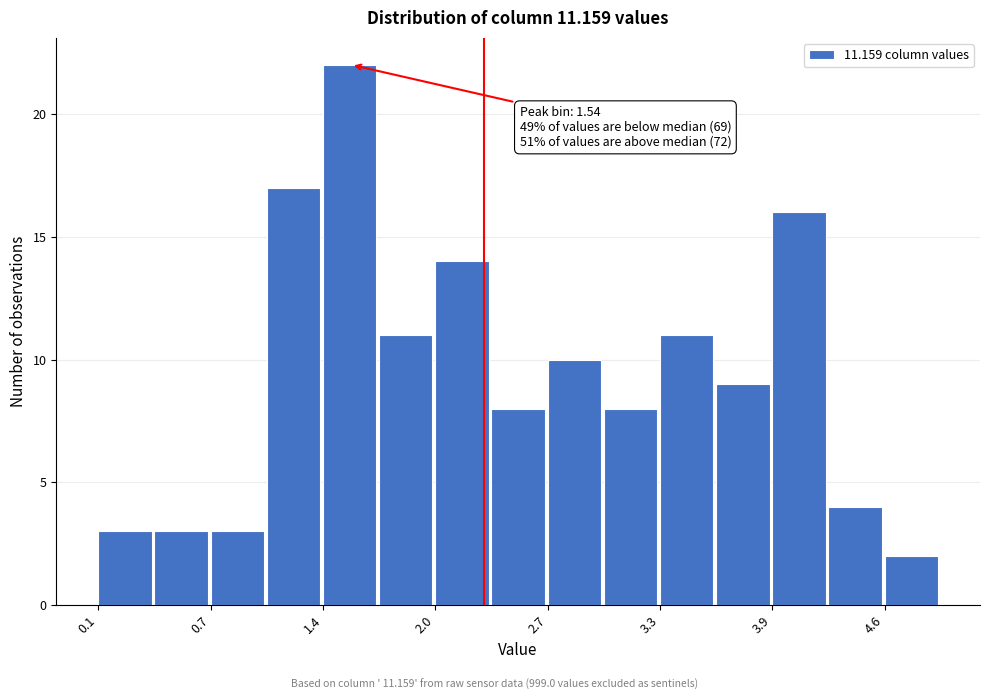

Around what value on the x-axis is the tallest bar? Give the approximate position of its centre, as read against the axis.

1.5